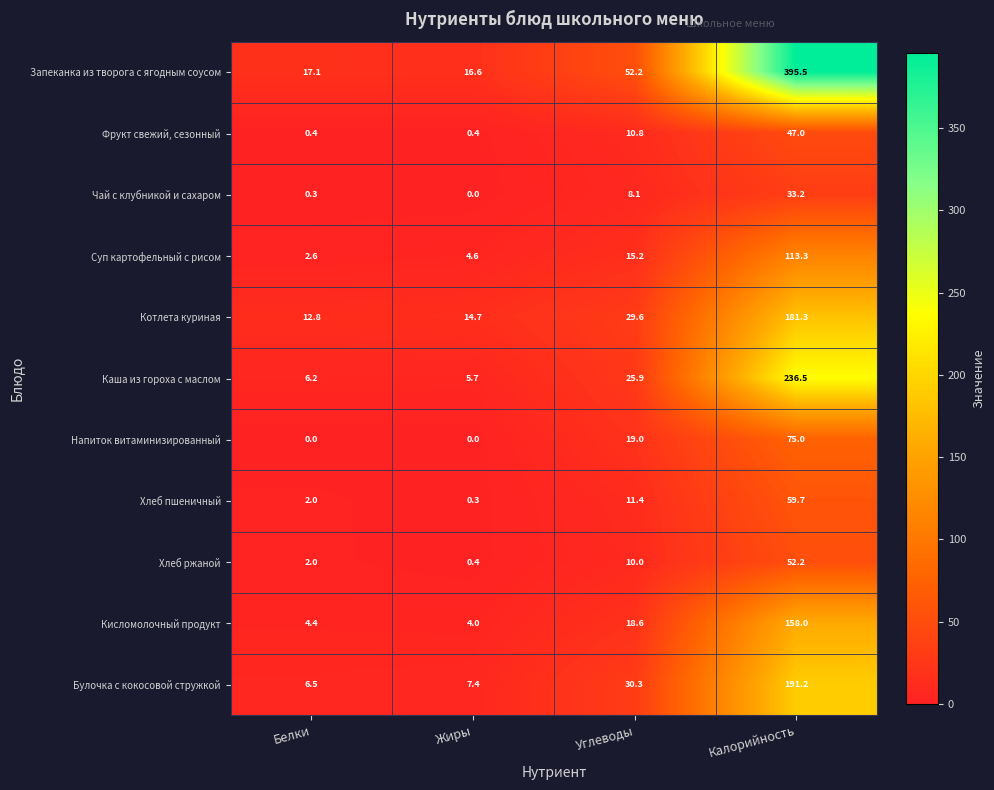

What is the total value across all series at Жиры?

54.1